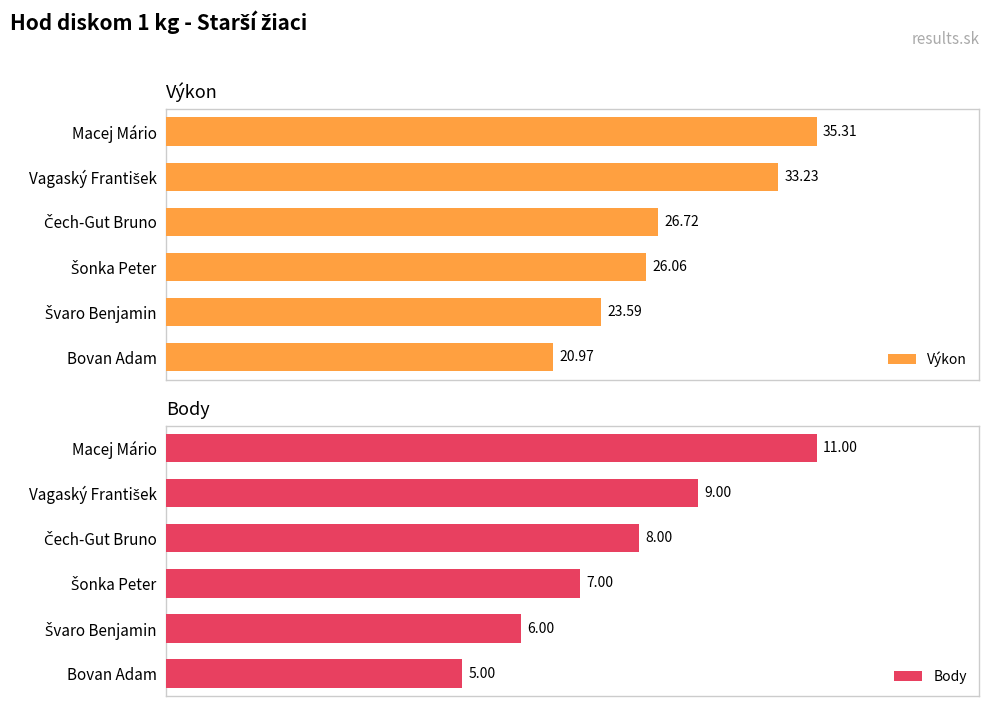

At which label does Body reach its minimum?

Bovan Adam